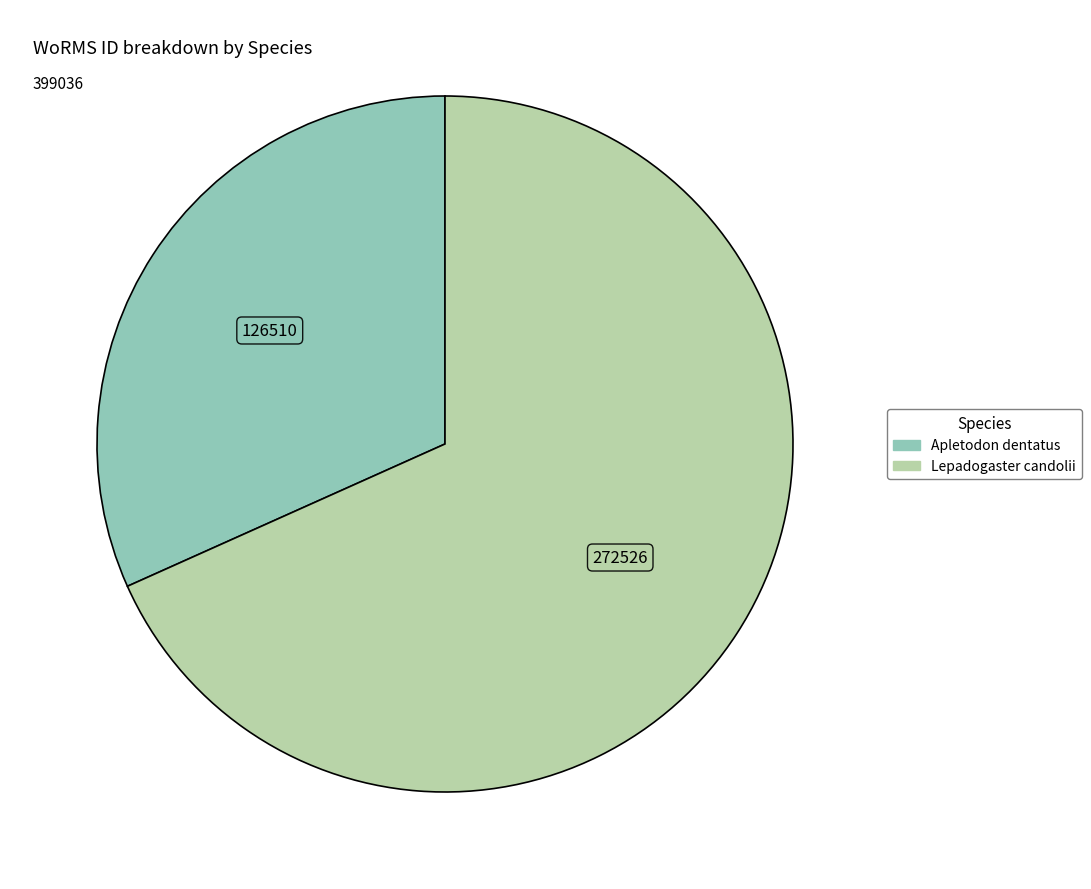

Do Apletodon dentatus and Lepadogaster candolii together represent more than half of the pie?

Yes